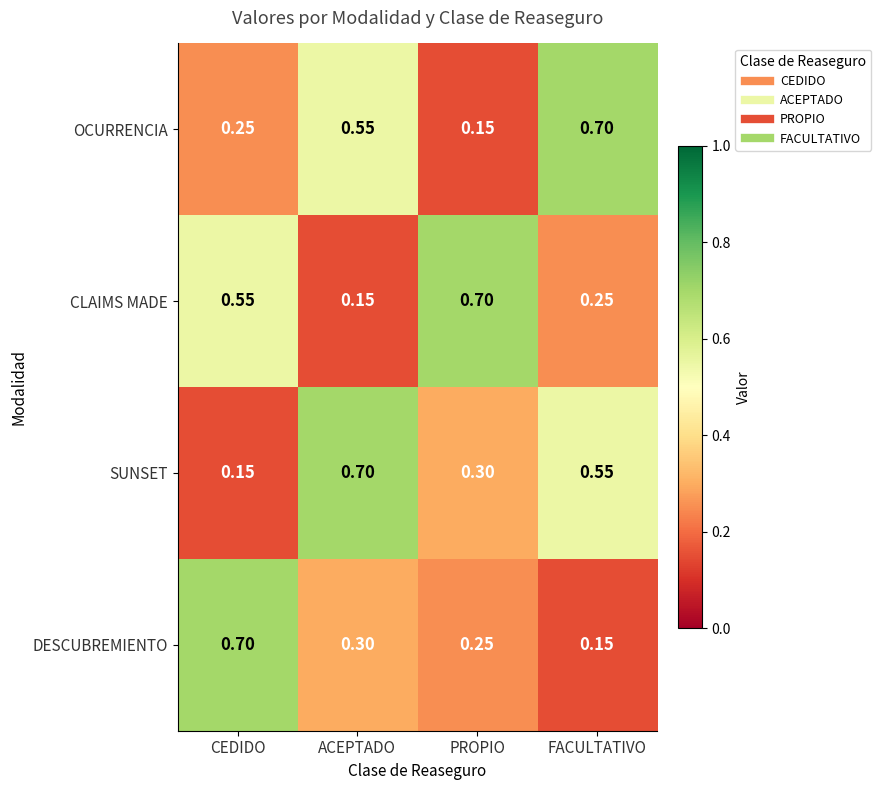

Is the value of SUNSET at FACULTATIVO greater than the value of OCURRENCIA at CEDIDO?

Yes